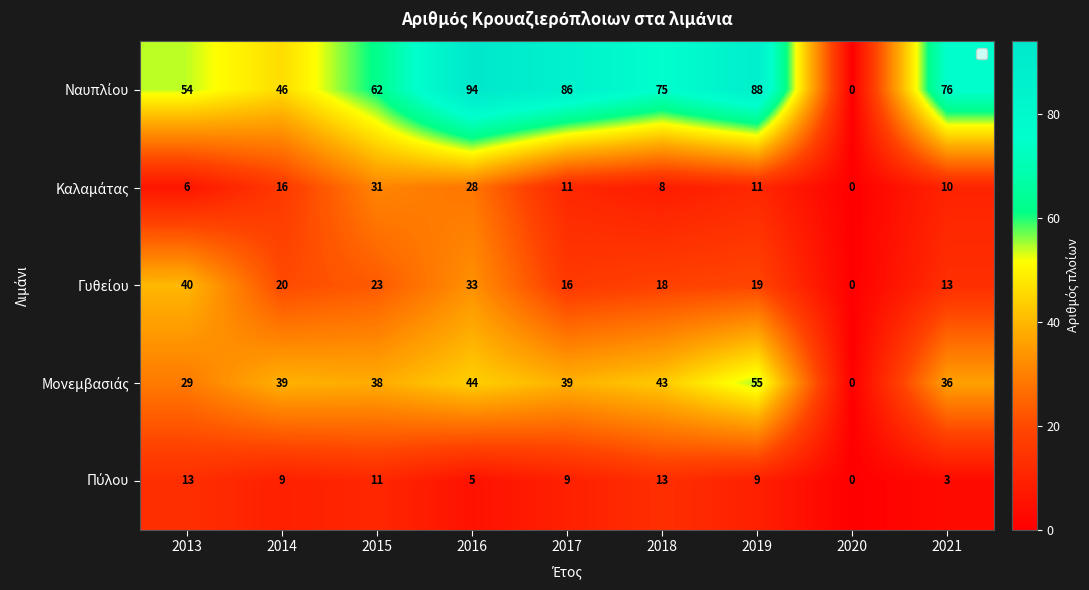

Where is Καλαμάτας nearest to the value 15?

2014